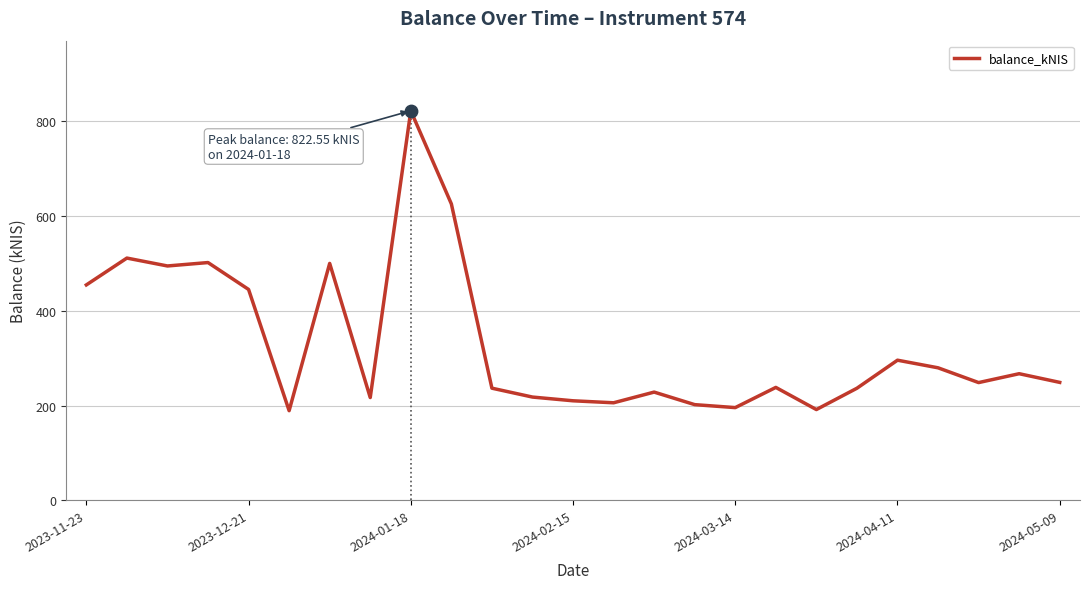

The balance_kNIS series shows 137.3 at 2023-11-23. True or false?

False